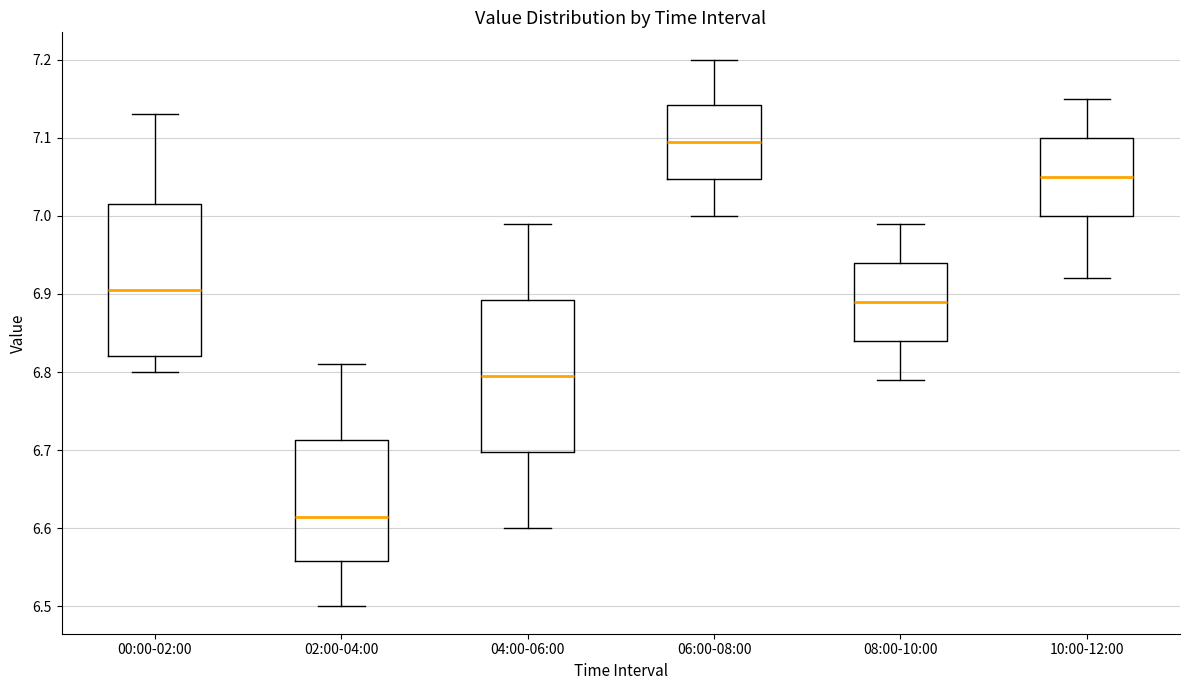

Reading left to right, transcribe this box plot: for each box, give where its median line is, the range the box spans, and where its two whiskers end, as read against the y-axis. The values are not printed on the chart, so give them approximately, as read against the axis.

00:00-02:00: median 6.91, box 6.82 to 7.02, whiskers 6.80 to 7.13
02:00-04:00: median 6.62, box 6.56 to 6.71, whiskers 6.50 to 6.81
04:00-06:00: median 6.80, box 6.70 to 6.89, whiskers 6.60 to 6.99
06:00-08:00: median 7.10, box 7.05 to 7.14, whiskers 7.00 to 7.20
08:00-10:00: median 6.89, box 6.84 to 6.94, whiskers 6.79 to 6.99
10:00-12:00: median 7.05, box 7.00 to 7.10, whiskers 6.92 to 7.15